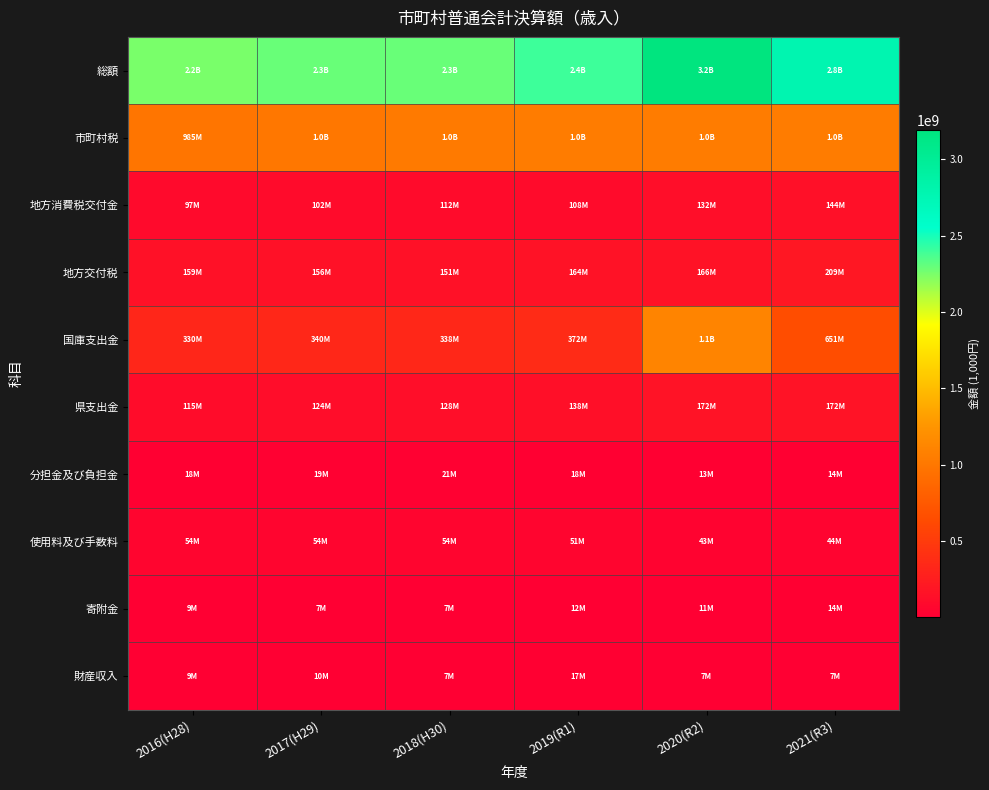

At which category does the chart reach its minimum across all series?

2018(H30)